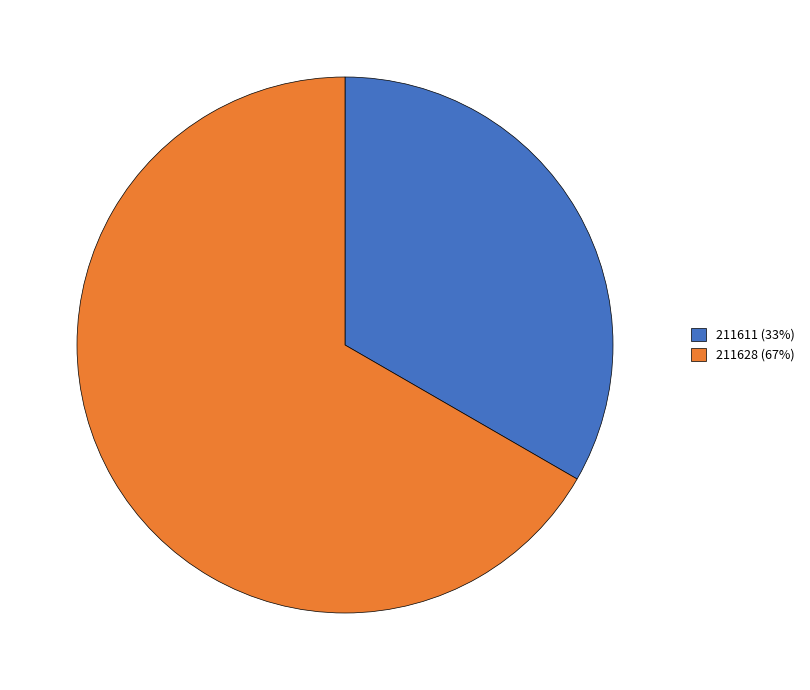

True or false: 211628 (67%) accounts for 61% of the total.

False